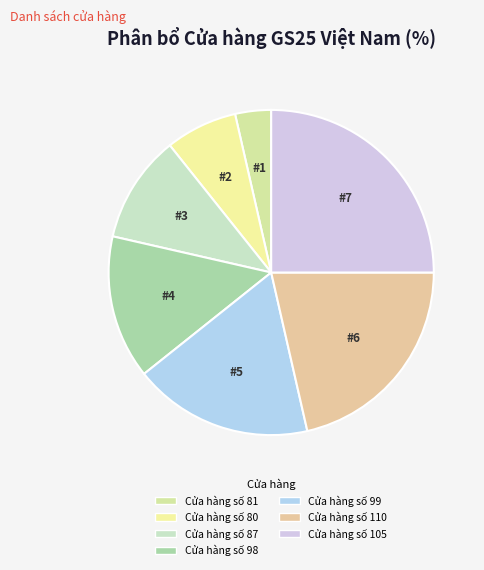

Which slice is the smallest?

Cửa hàng số 81